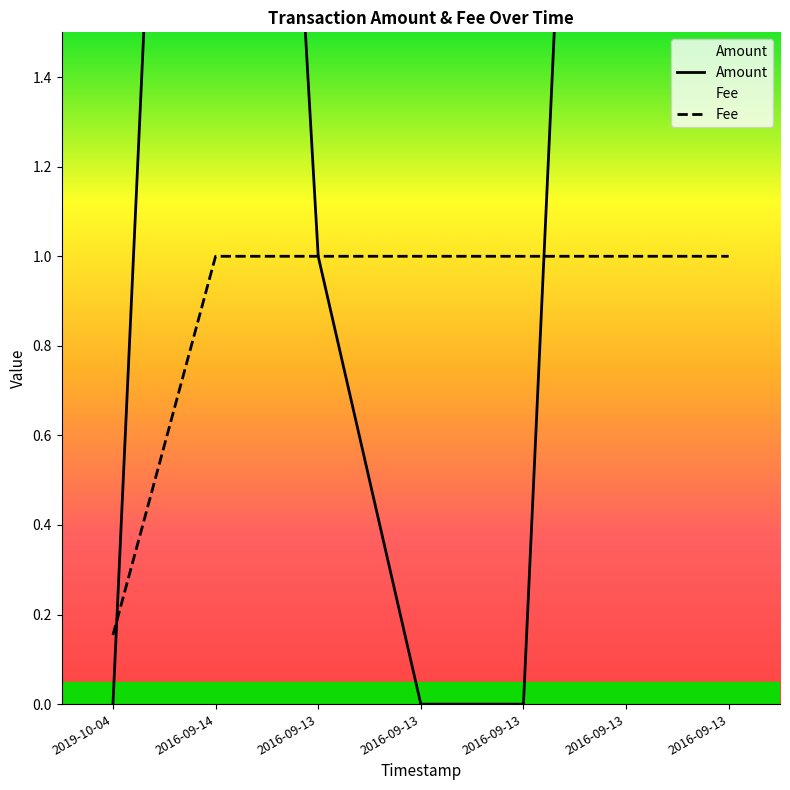

What is the sum of the Amount values at 2016-09-13 and 2016-09-13?

5.0